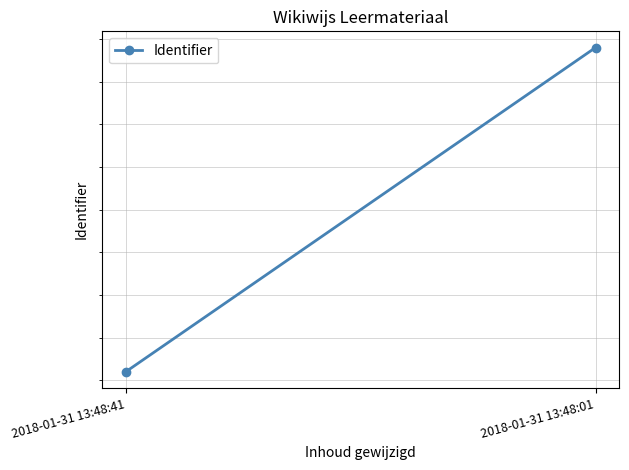

What is the ratio of the value at 2018-01-31 13:48:41 to the value at 2018-01-31 13:48:01?

1.0